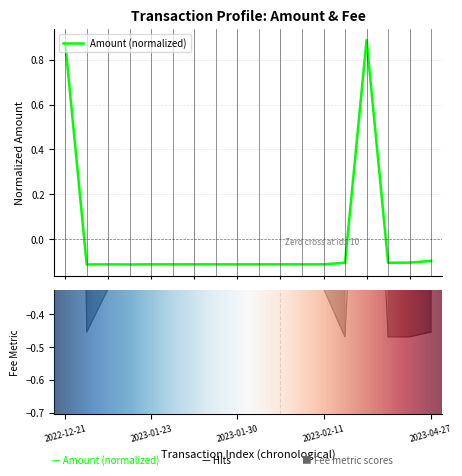

What is the approximate value of Fee at 2023-01-27 16:51?

-0.3